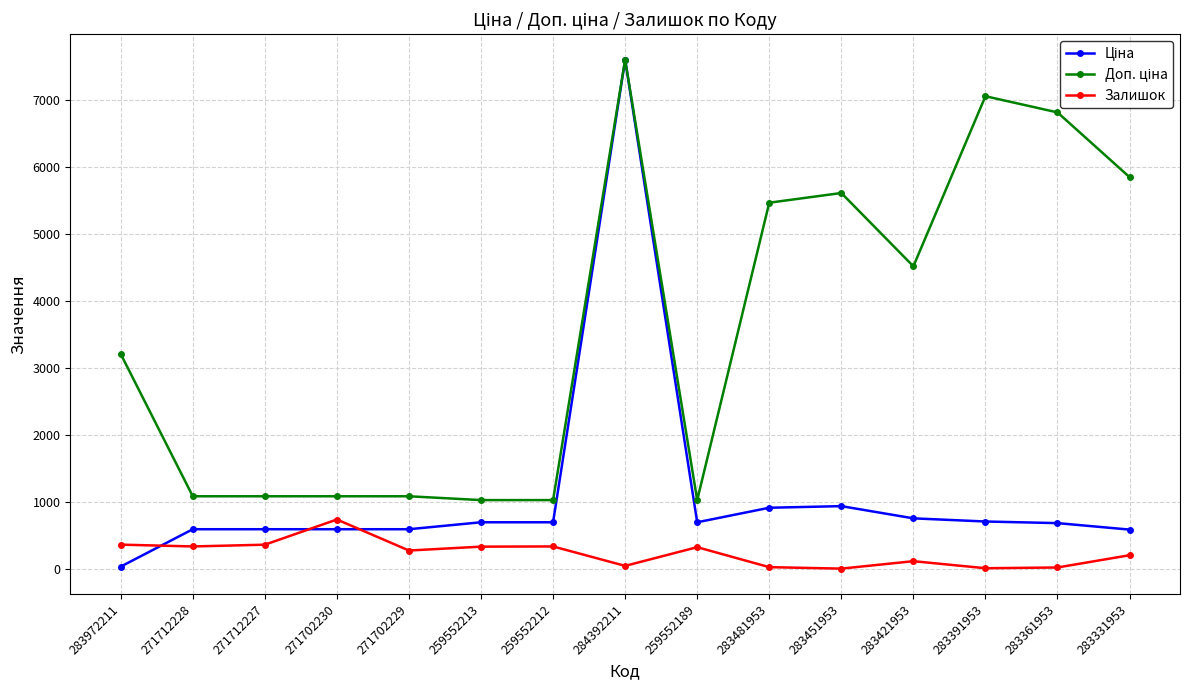

What is the spread (max minus min) of values at 271712227?

722.7